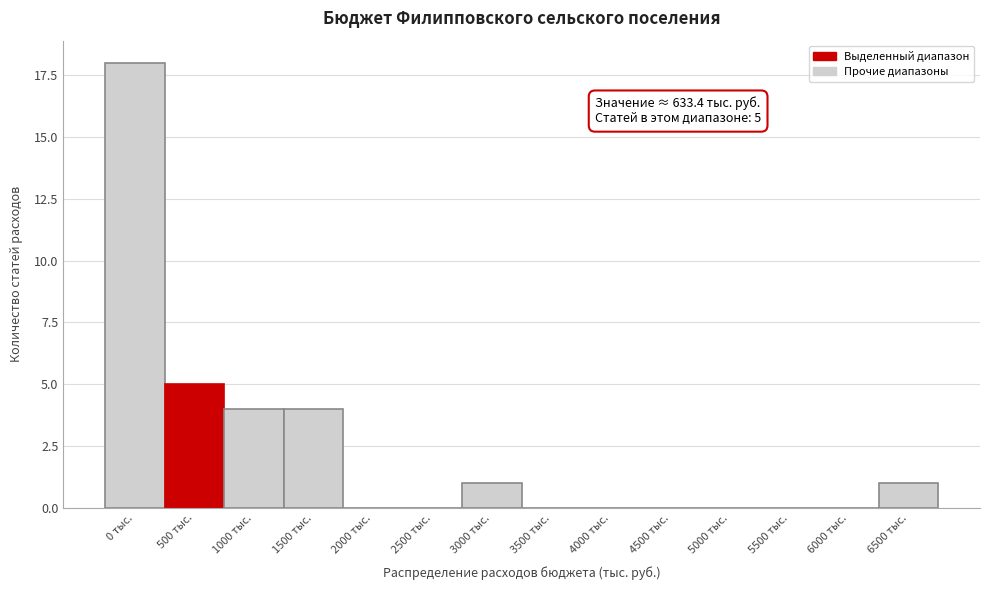

Reading left to right, what are all the values shown in this chart?

0 тыс.=18	500 тыс.=5	1000 тыс.=4	1500 тыс.=4	2000 тыс.=0	2500 тыс.=0	3000 тыс.=1	3500 тыс.=0	4000 тыс.=0	4500 тыс.=0	5000 тыс.=0	5500 тыс.=0	6000 тыс.=0	6500 тыс.=1